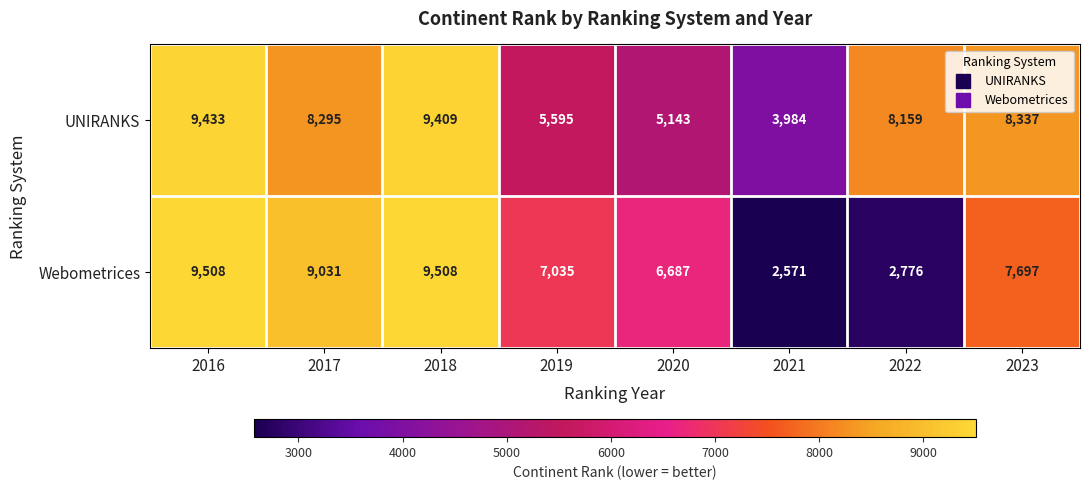

Rank the series at 2017 from highest to lowest value.

Webometrices, UNIRANKS